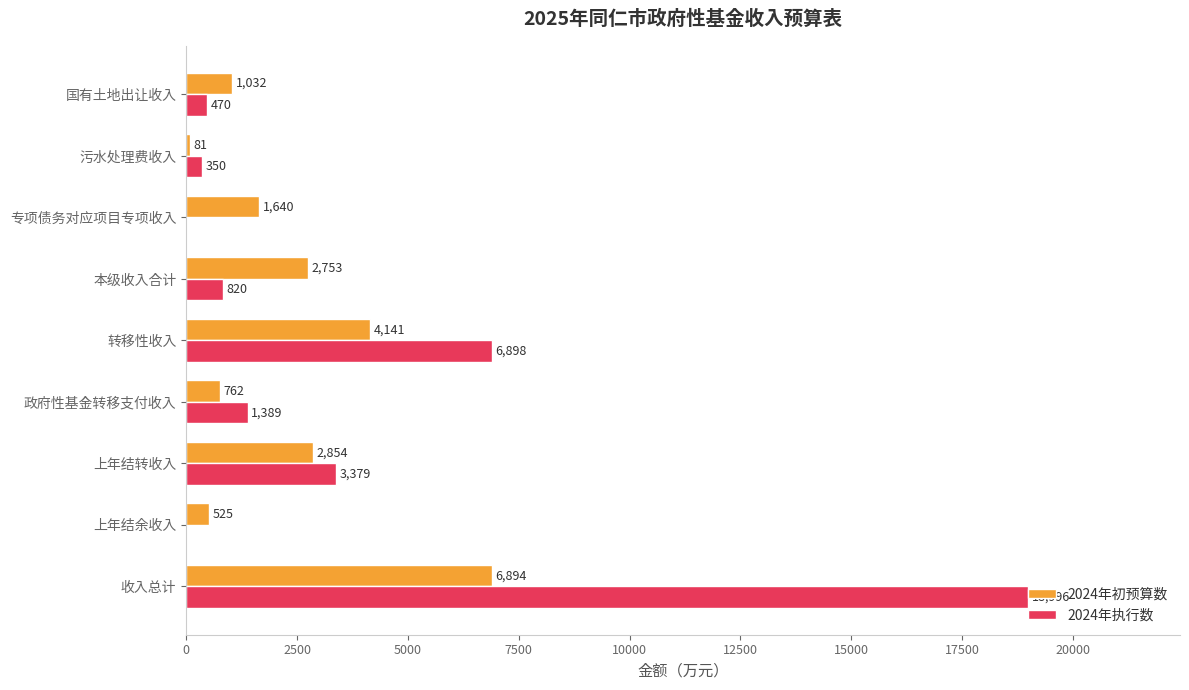

The value of 2024年初预算数 at 专项债务对应项目专项收入 is 768. True or false?

False